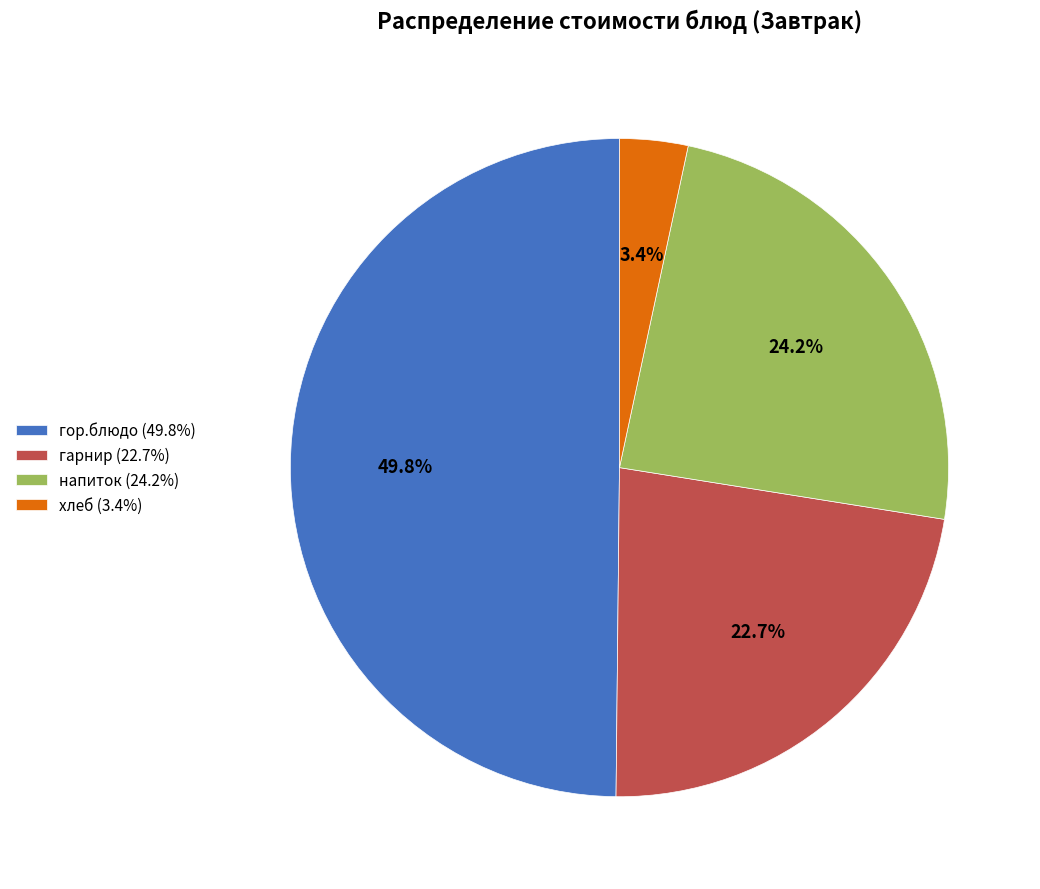

Combined, do хлеб and гарнир account for over 50%?

No